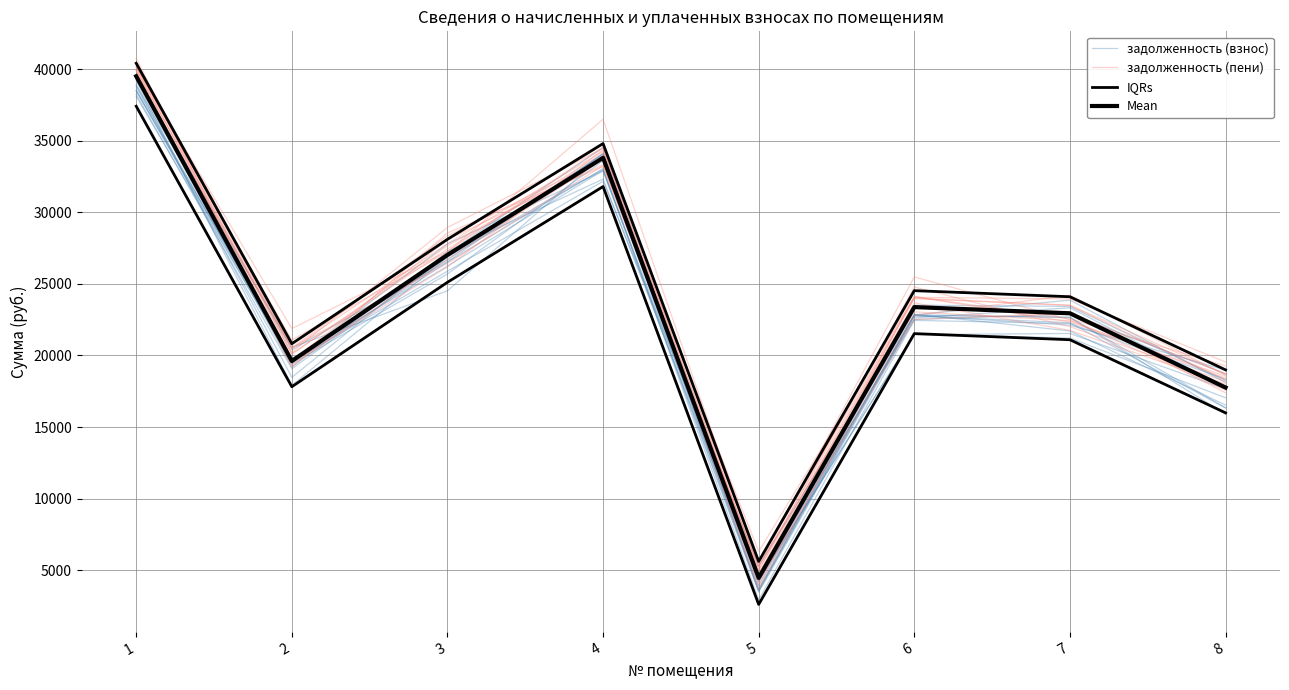

At how many categories does at least one series exceed 6665?

7